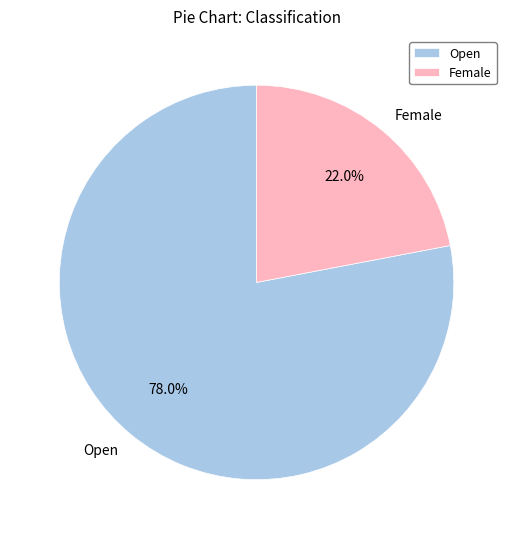

What is the ratio of the value at Female to the value at Open?

0.3